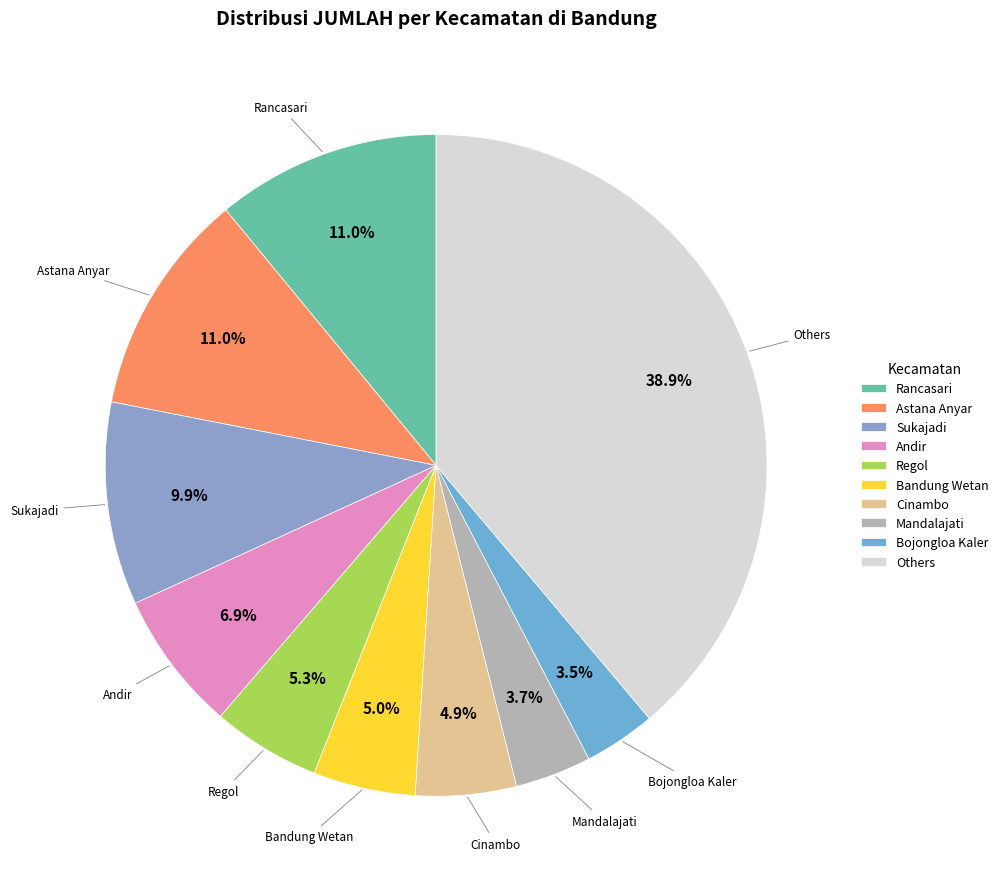

To the nearest percent, what is the average slice percentage?

10%